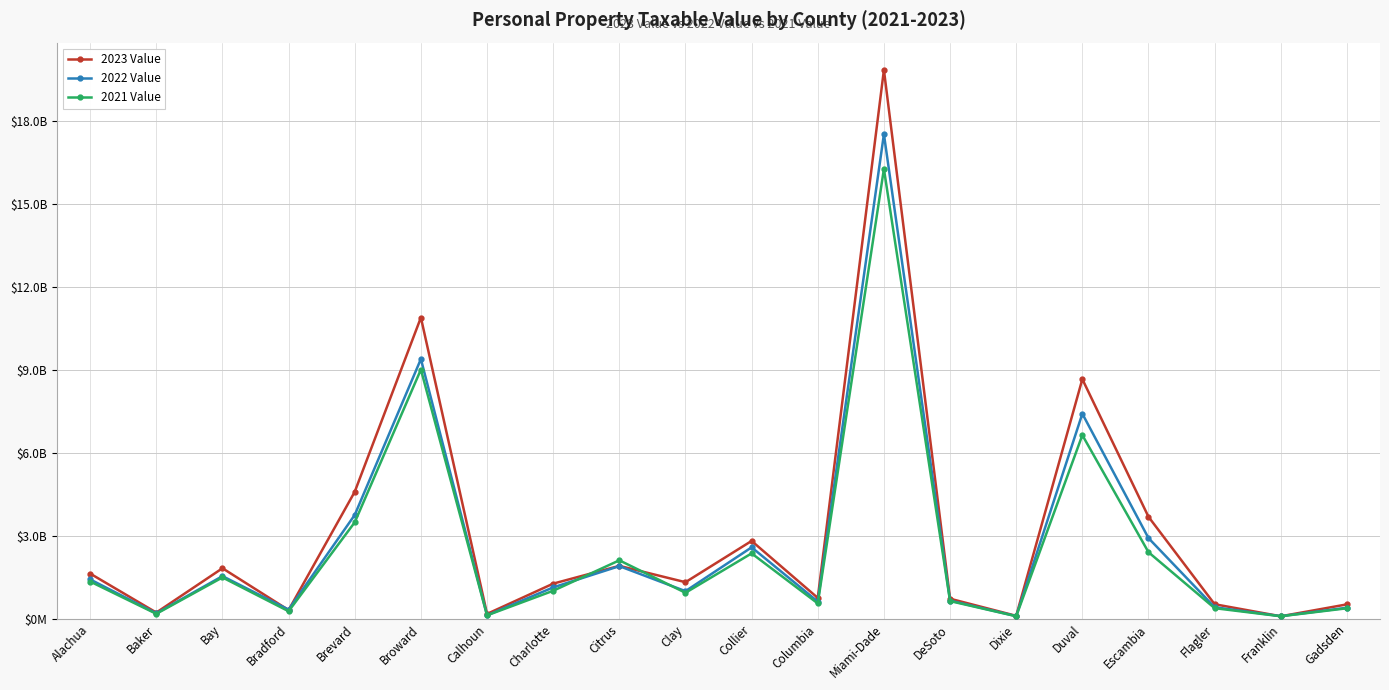

Is this an area chart (filled region under the line)?

No